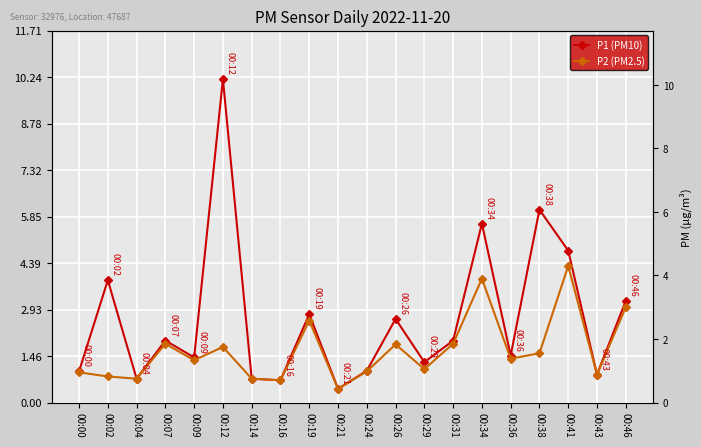

Which category has the highest value across all series?

00:12